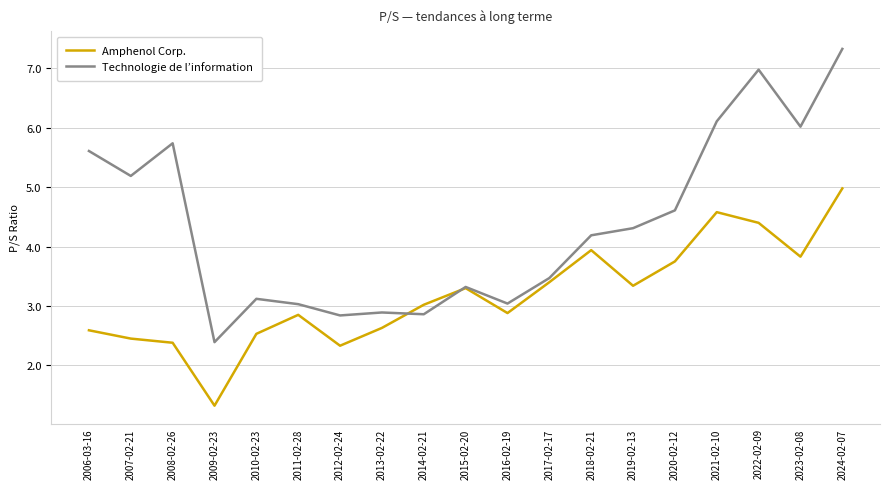

Which series has the largest range (max minus min)?

Technologie de l’information